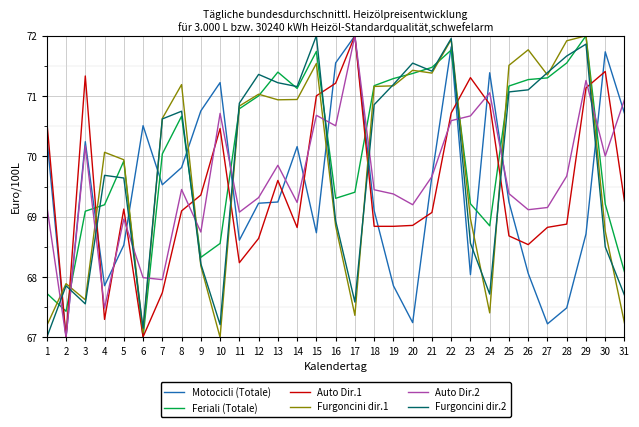

What is the spread (max minus min) of values at 21?

2.4